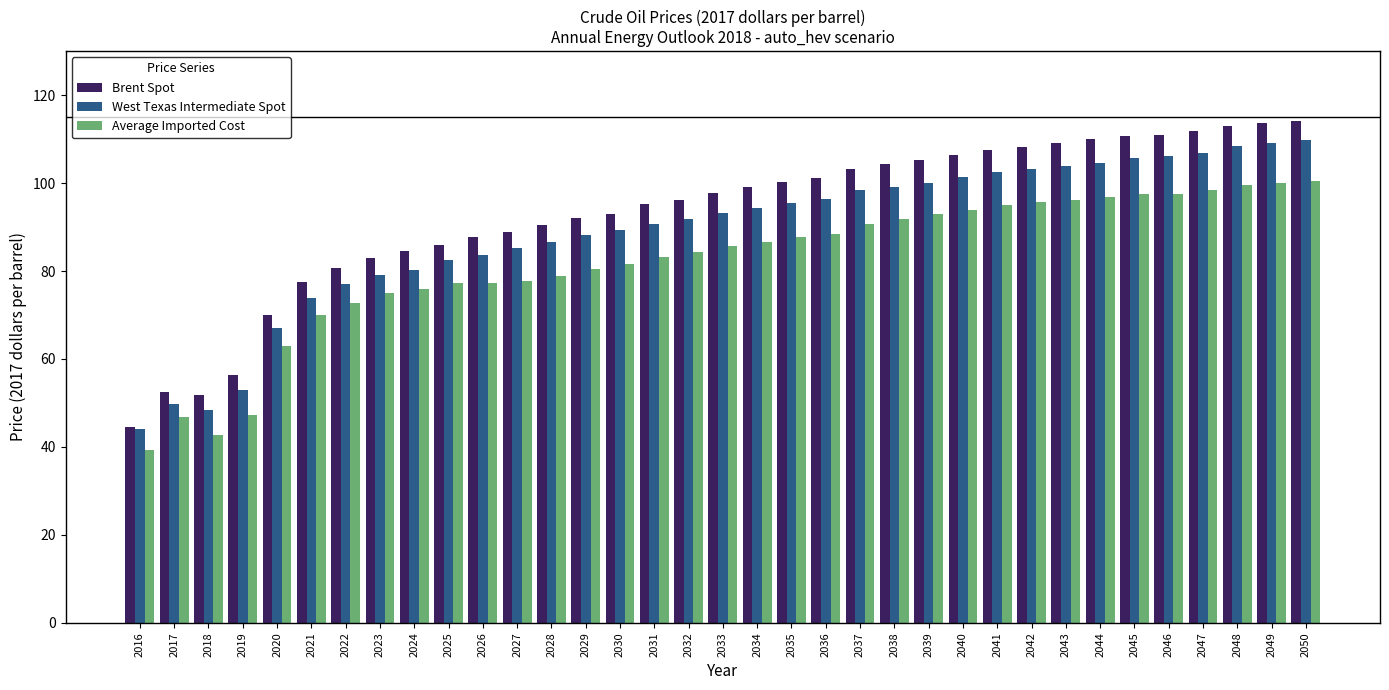

What is the lowest value of the Brent Spot series?

44.5